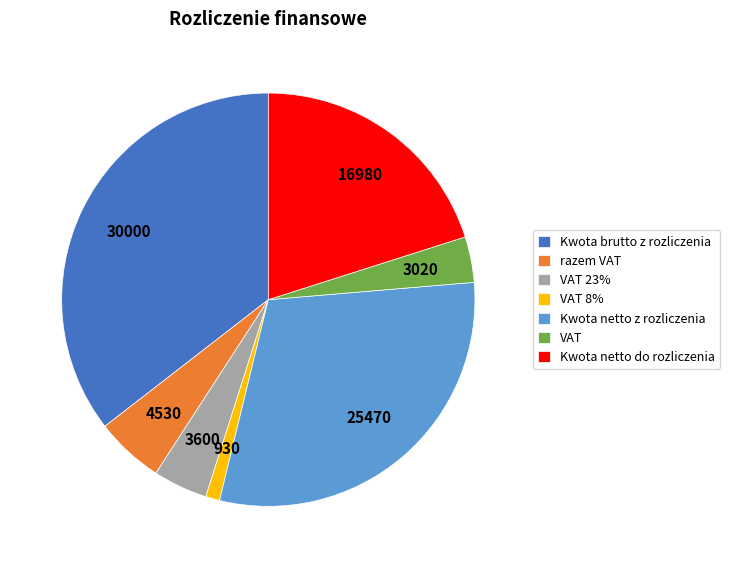

Does VAT 8% account for over 50% of the chart?

No